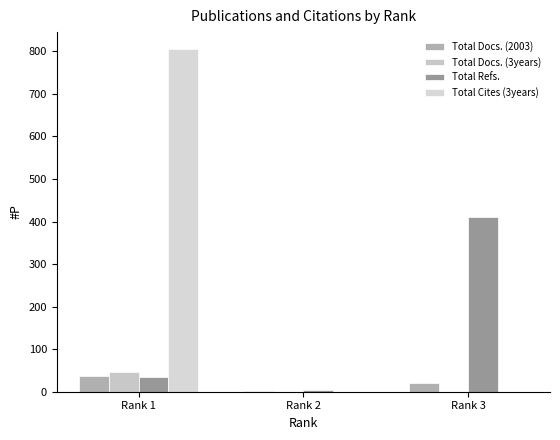

At how many categories does at least one series exceed 252?

2